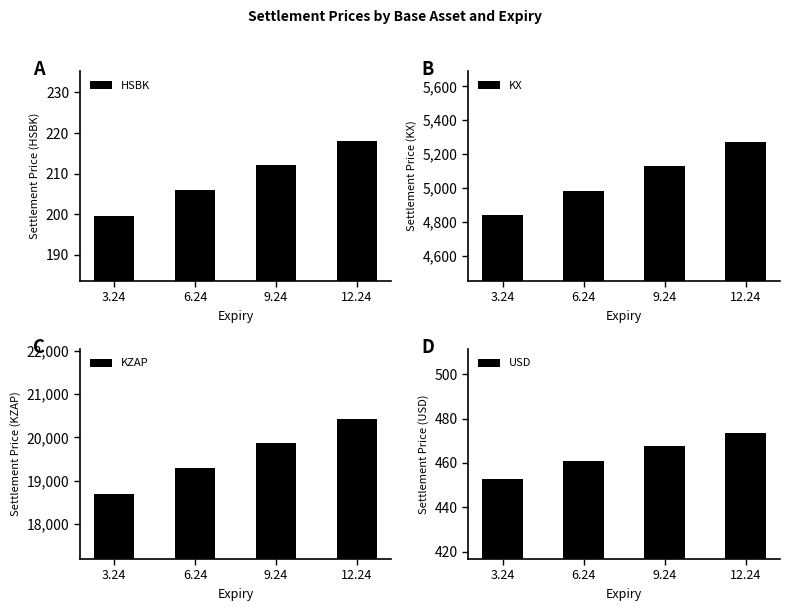

What is the average value of the HSBK series?

208.9